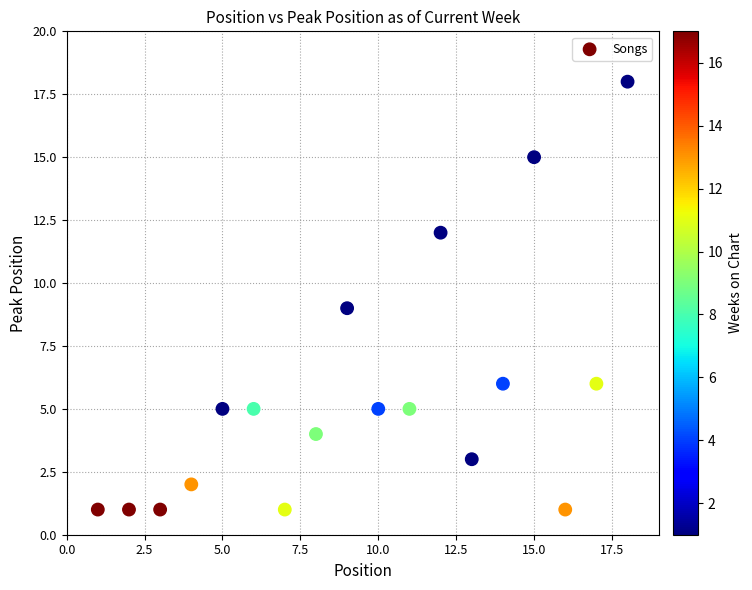

What is the range of Y values (max minus min)?

17